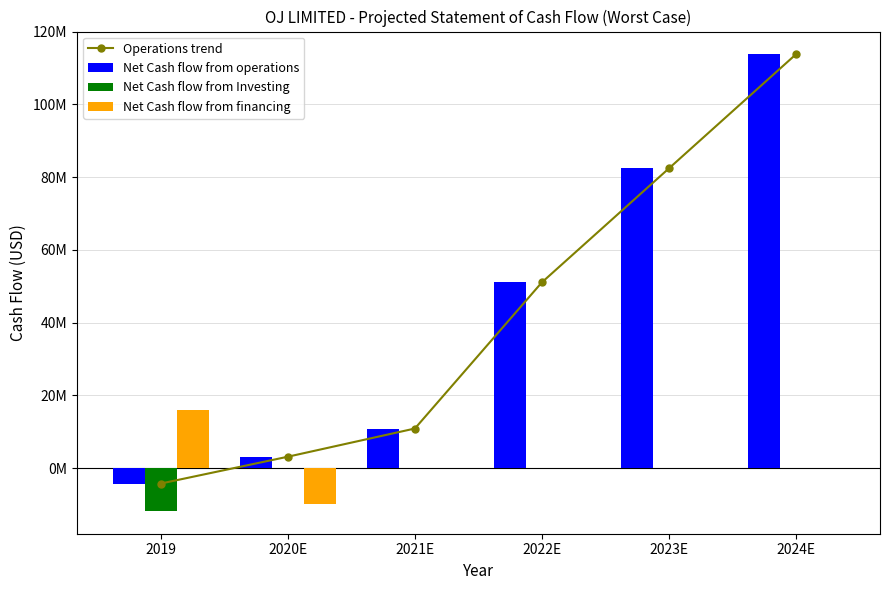

What is the difference between the maximum and minimum values in the Net Cash flow from operations series?

117973000